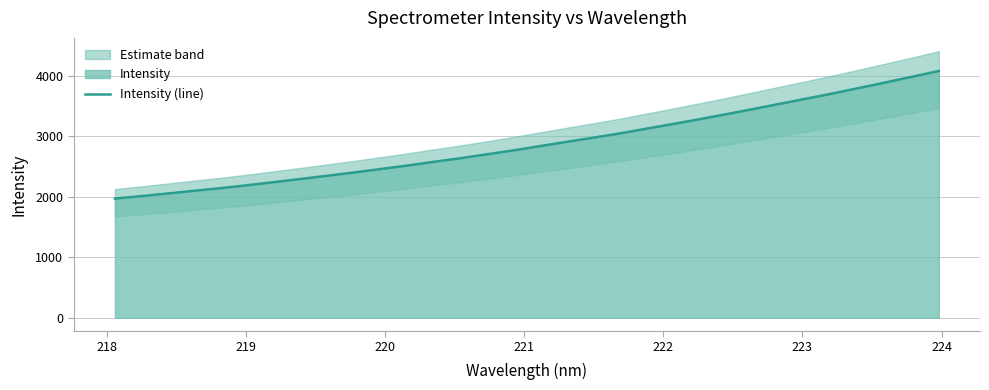

Count the number of categories in the chart.

32